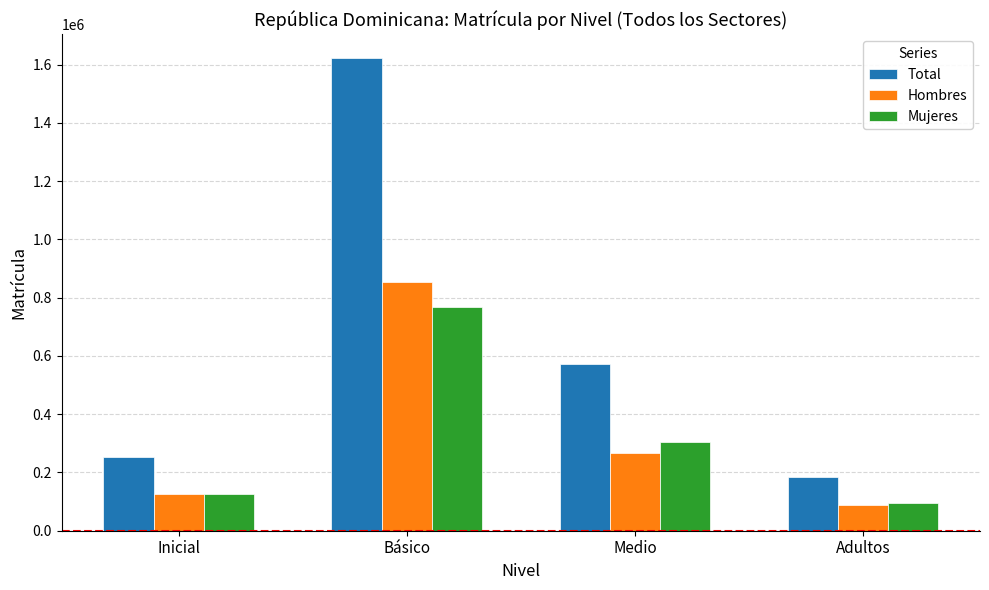

Reading right to left, list all the values displayed in this chart.

Total: 184420	570819	1623152	253053
Hombres: 87612	266189	854424	126707
Mujeres: 96808	304630	768728	126346